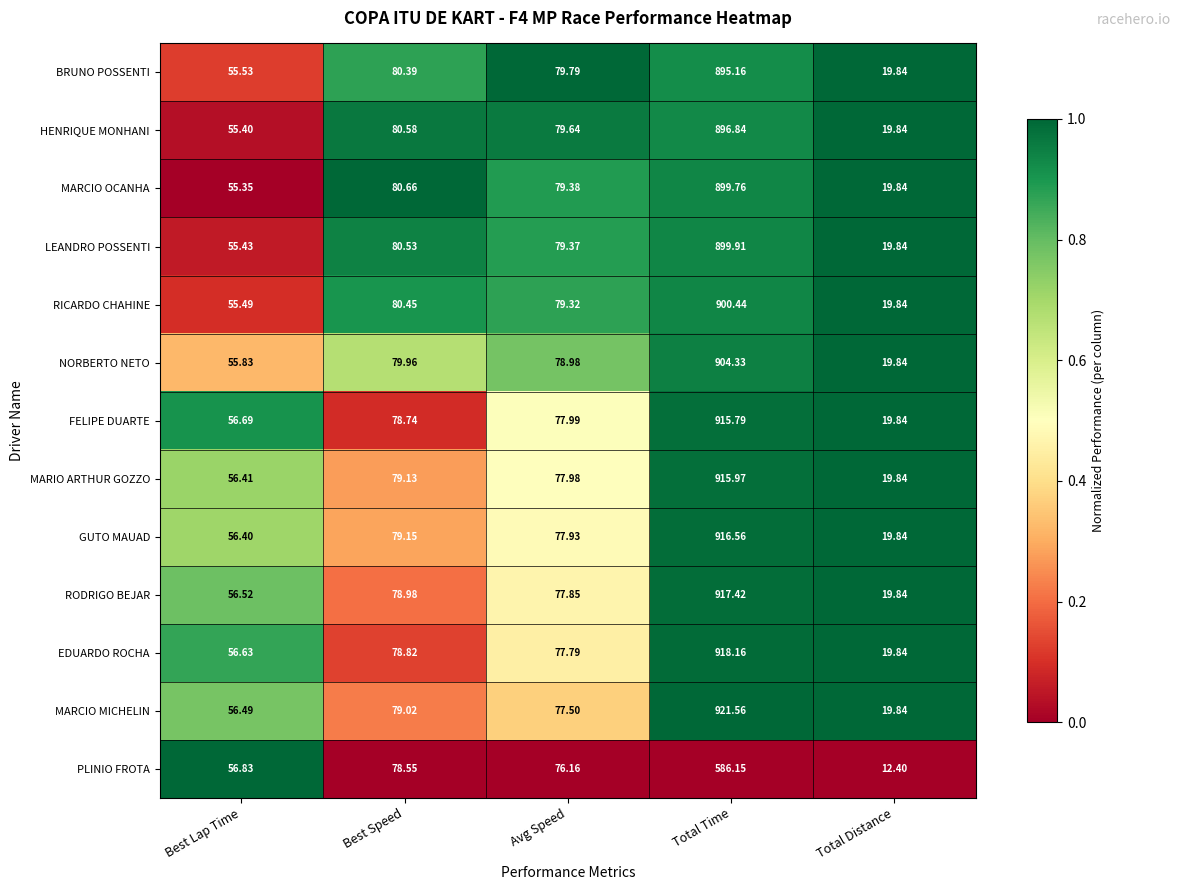

At which category is the sum across all series the highest?

Total Time